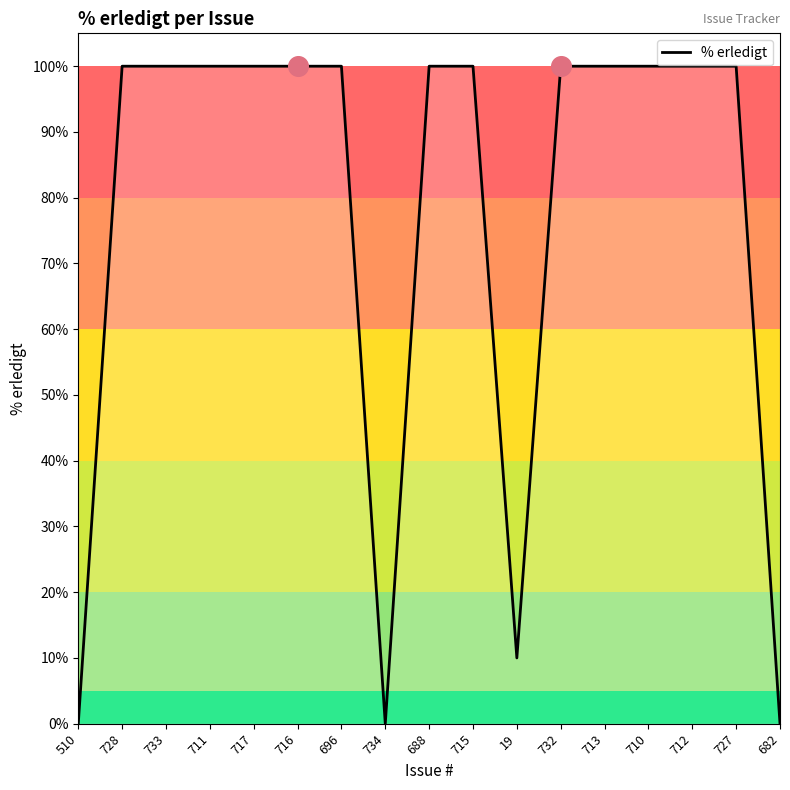

Which has a higher value, 717 or 510?

717